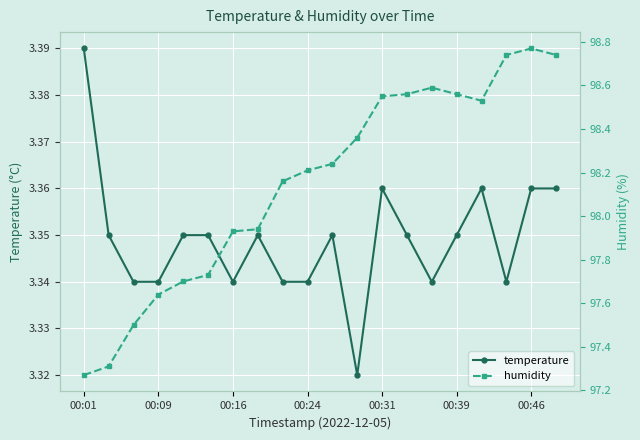

True or false: humidity and temperature cross at least once.

False